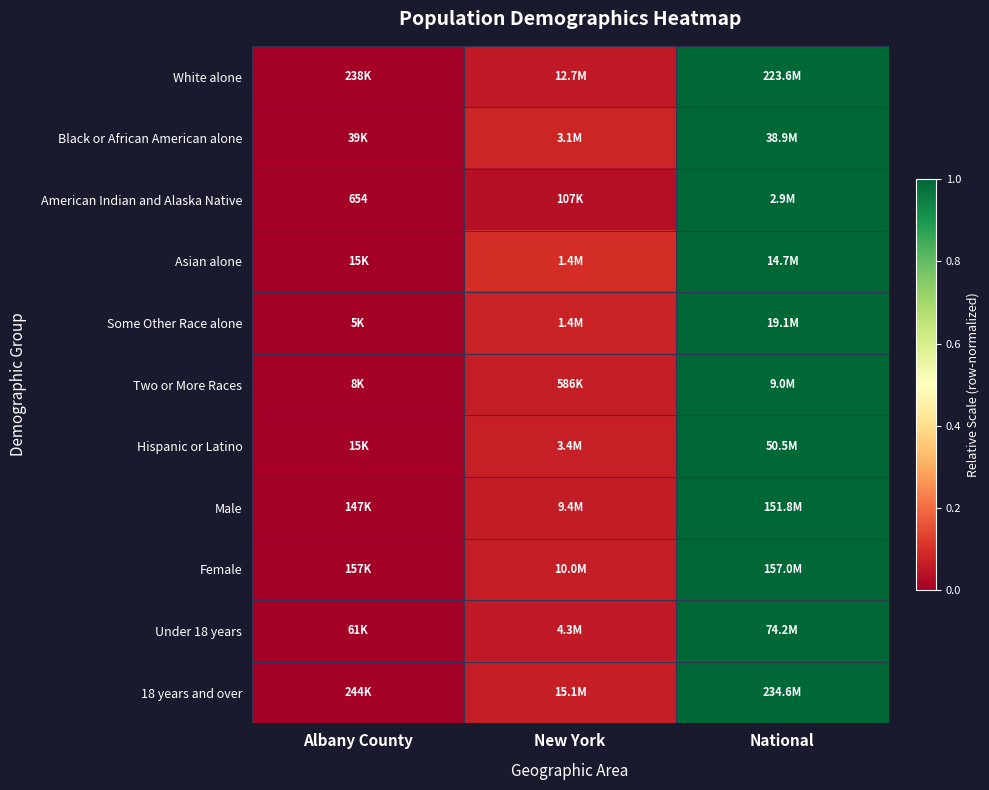

What is the difference between the second highest and minimum values in the Hispanic or Latino series?

0.1